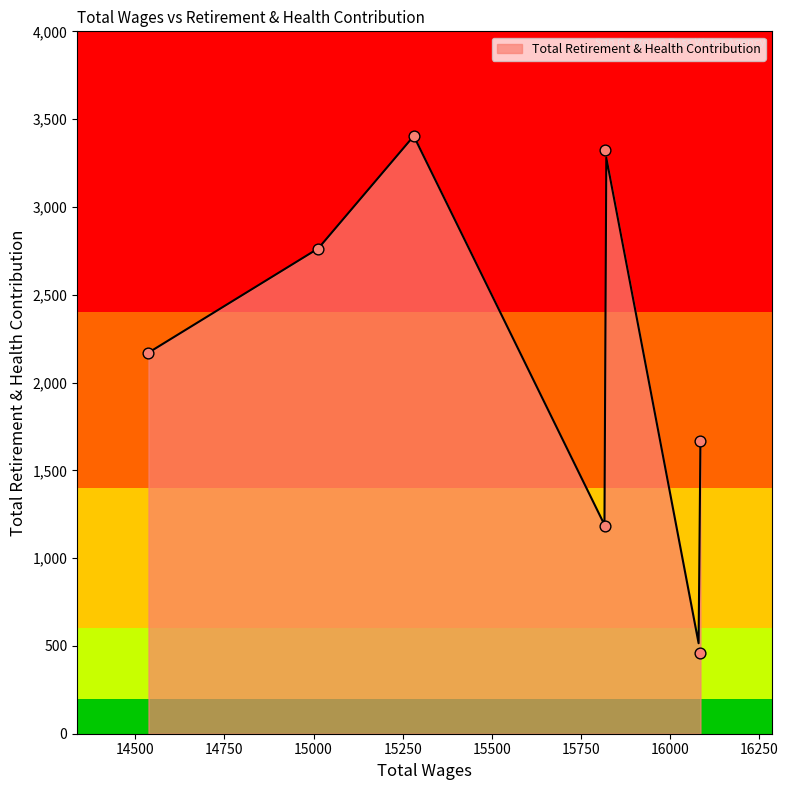

Which has a higher value, 15281.0 or 15817.0?

15281.0